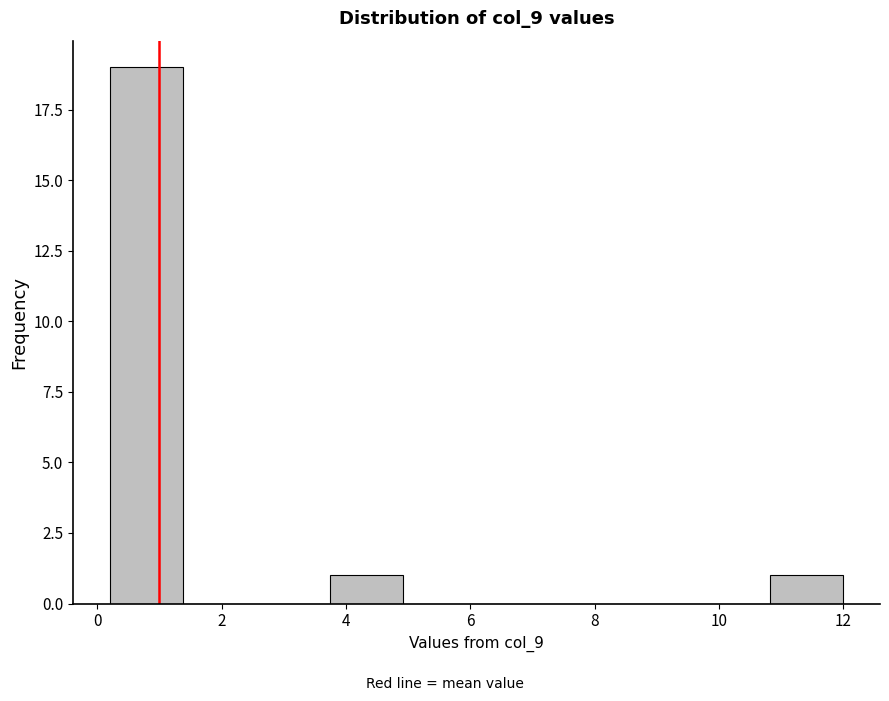

Which range on the x-axis has the tallest bar?

0.20 to 1.38